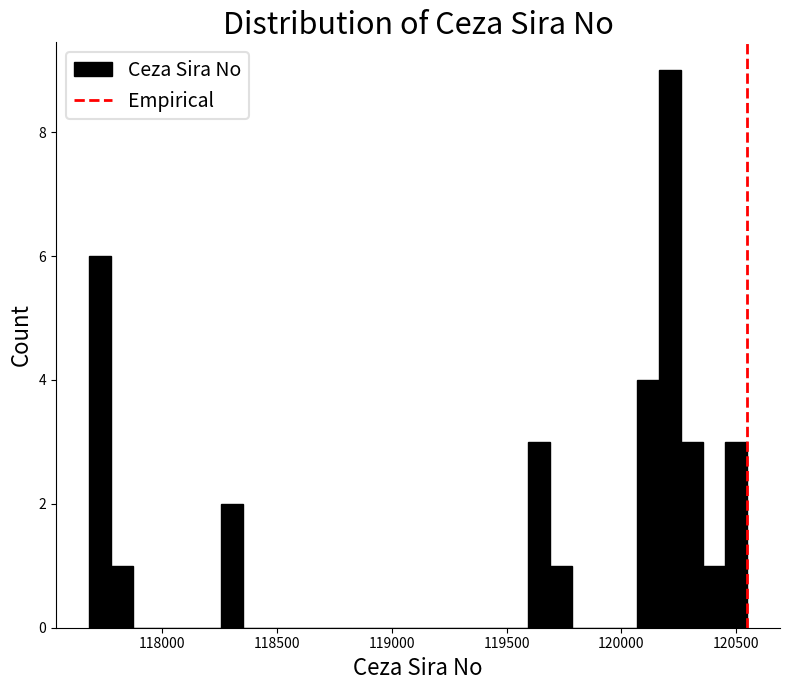

Around what value on the x-axis is the tallest bar? Give the approximate position of its centre, as read against the axis.

120200